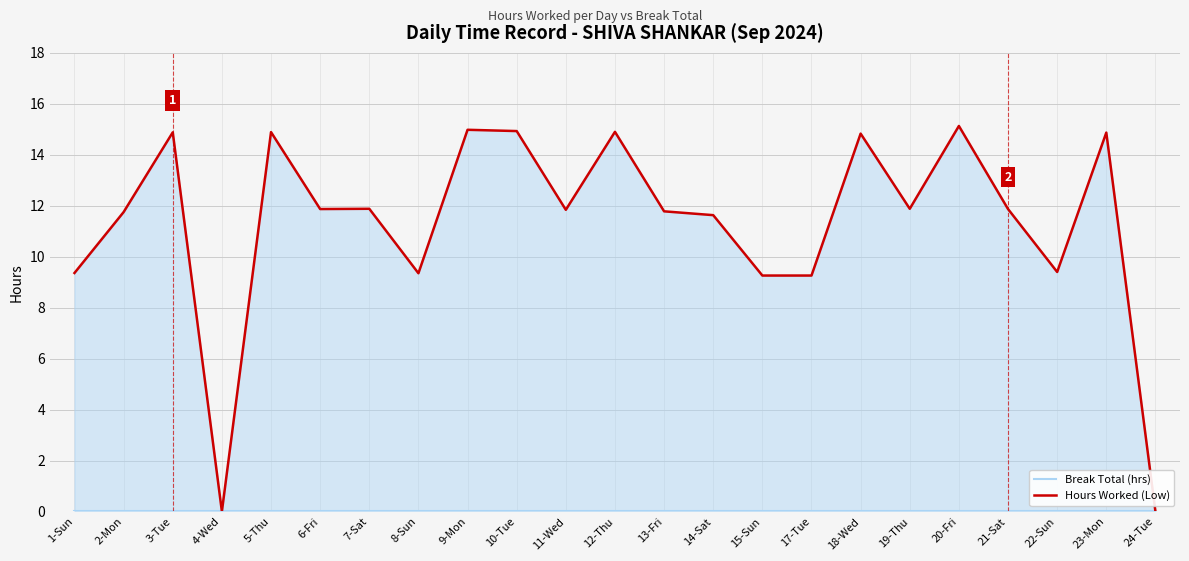

At which label is Hours Worked (Low) closest to 7?

15-Sun